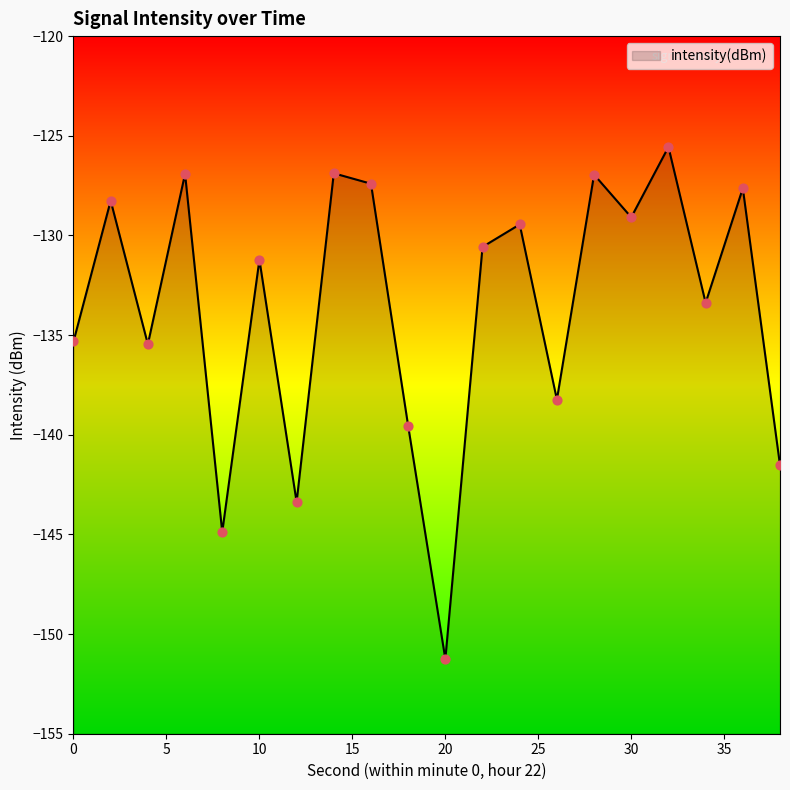

Which has a higher value, 22 or 38?

22